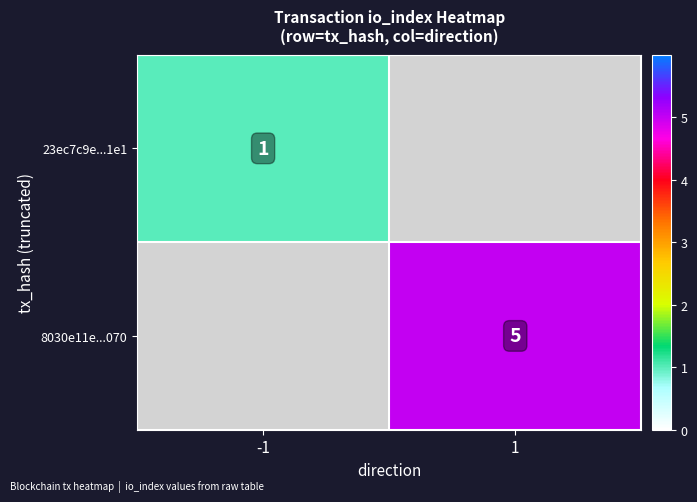

How many categories are shown in the chart?

2